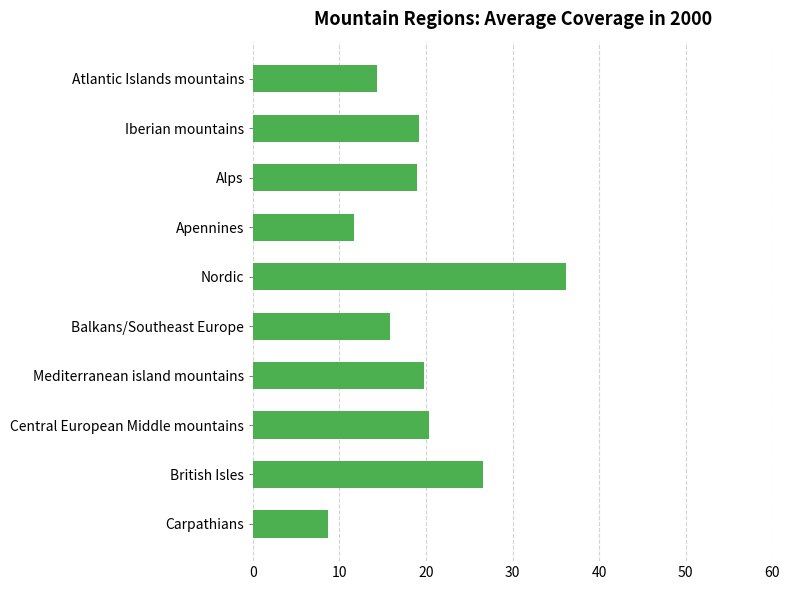

What is the sum of the values at Balkans/Southeast Europe and Apennines?

27.5